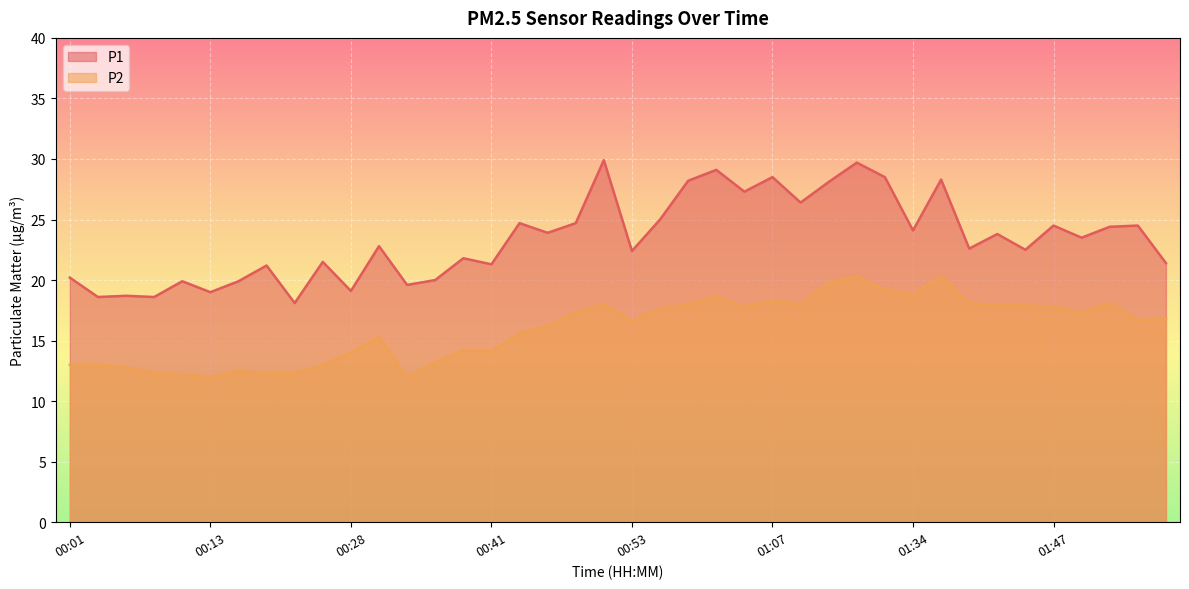

The P1 series shows 24.1 at 01:34. True or false?

True